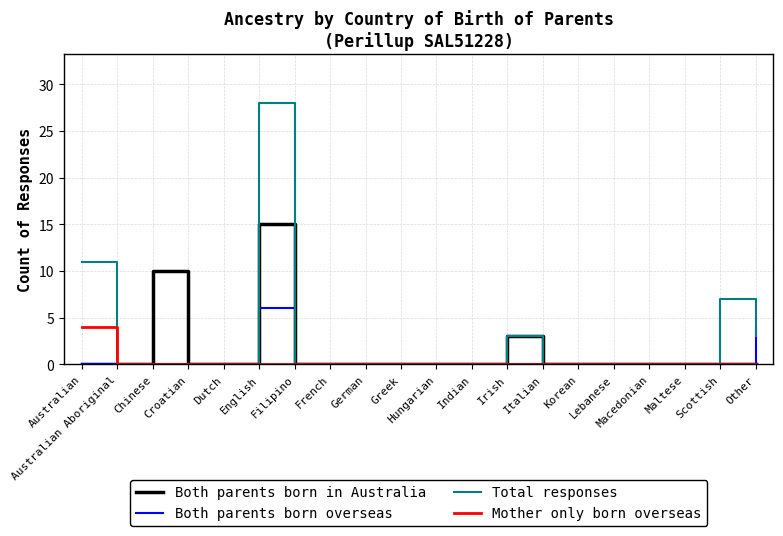

At which category is the sum across all series the highest?

English